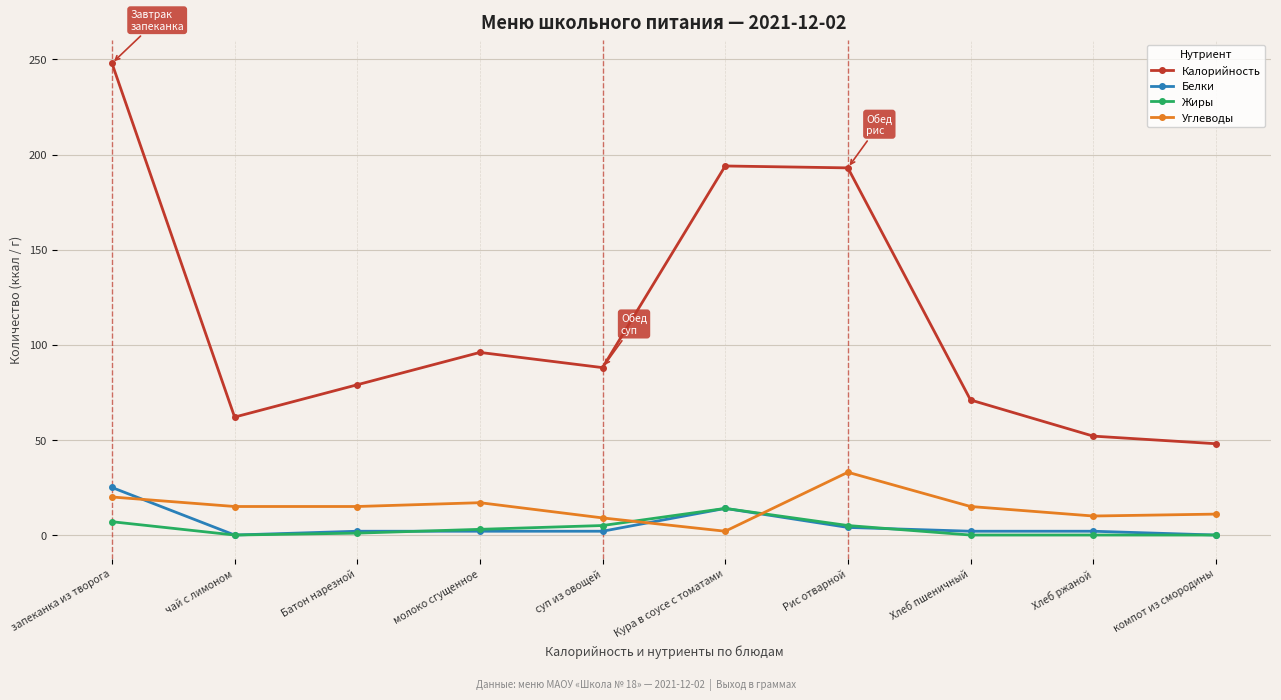

At how many categories does at least one series exceed 227?

1